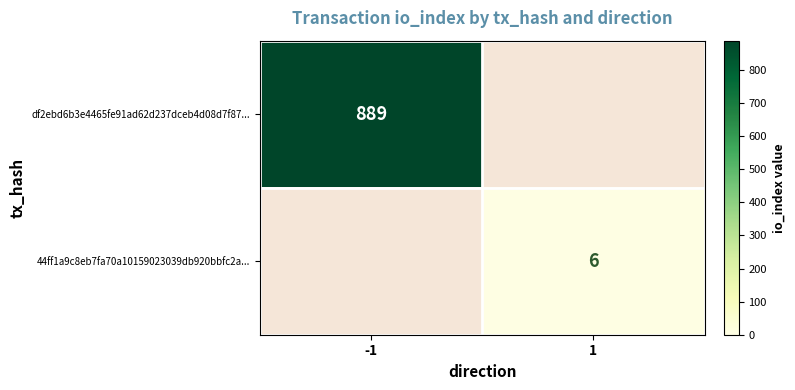

At which category does the chart reach its peak across all series?

-1